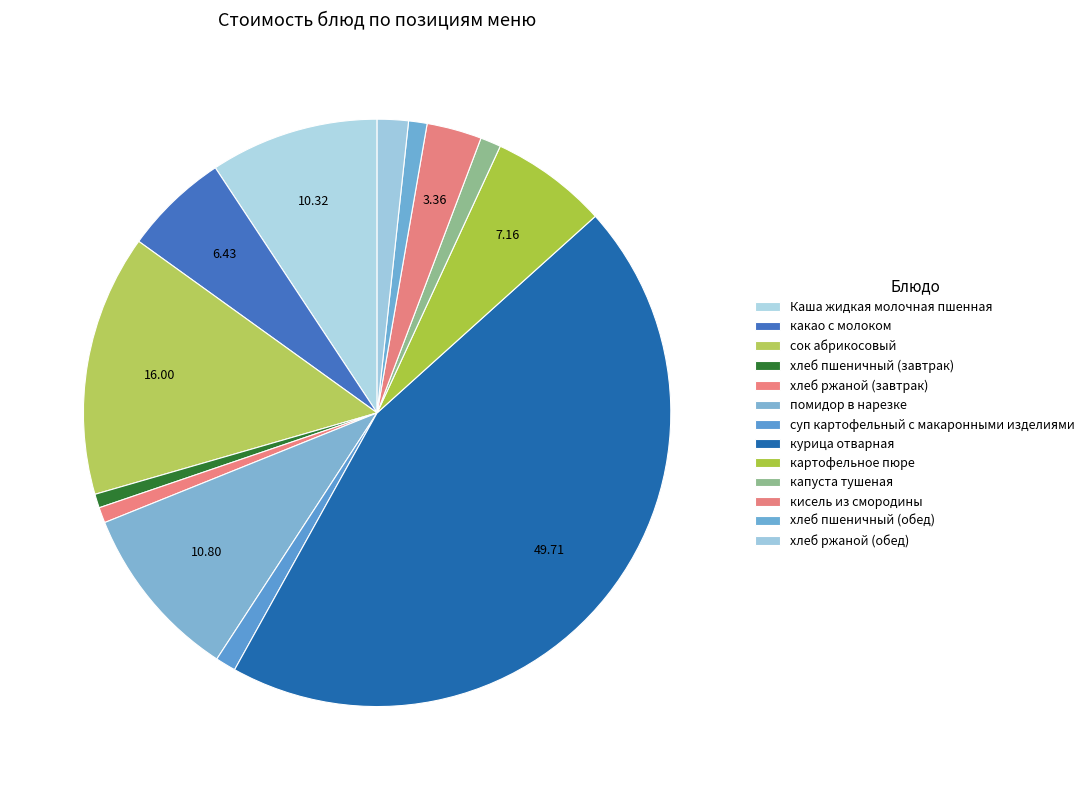

To the nearest percent, what is the average slice percentage?

8%